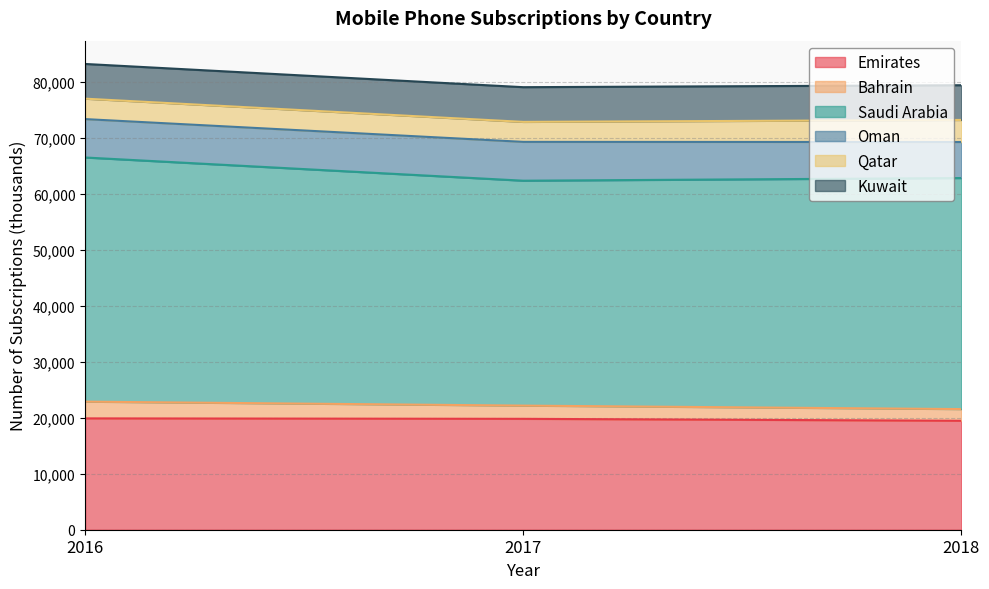

Is it true that Saudi Arabia equals 41310.0 at 2018?

True